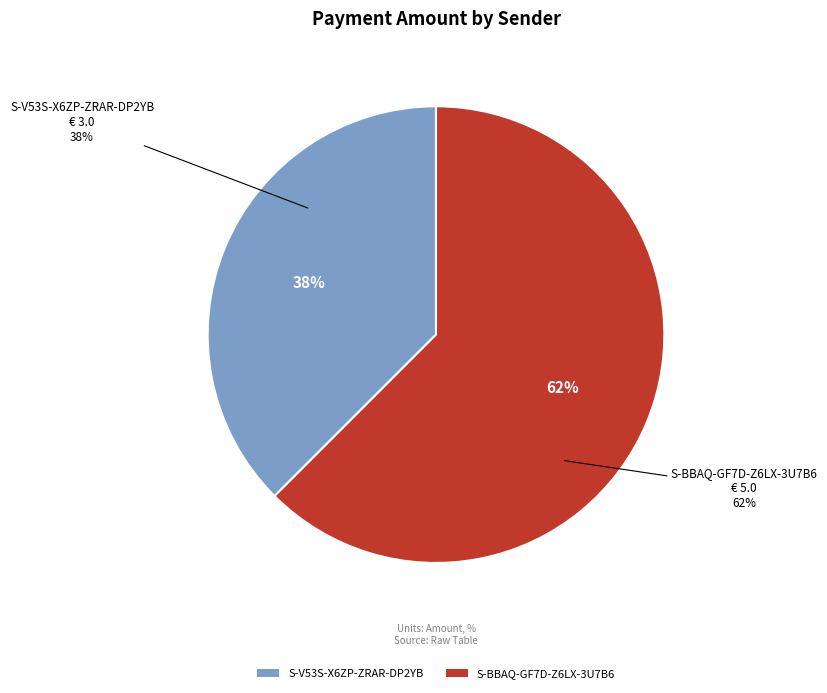

Which category accounts for the majority?

S-BBAQ-GF7D-Z6LX-3U7B6